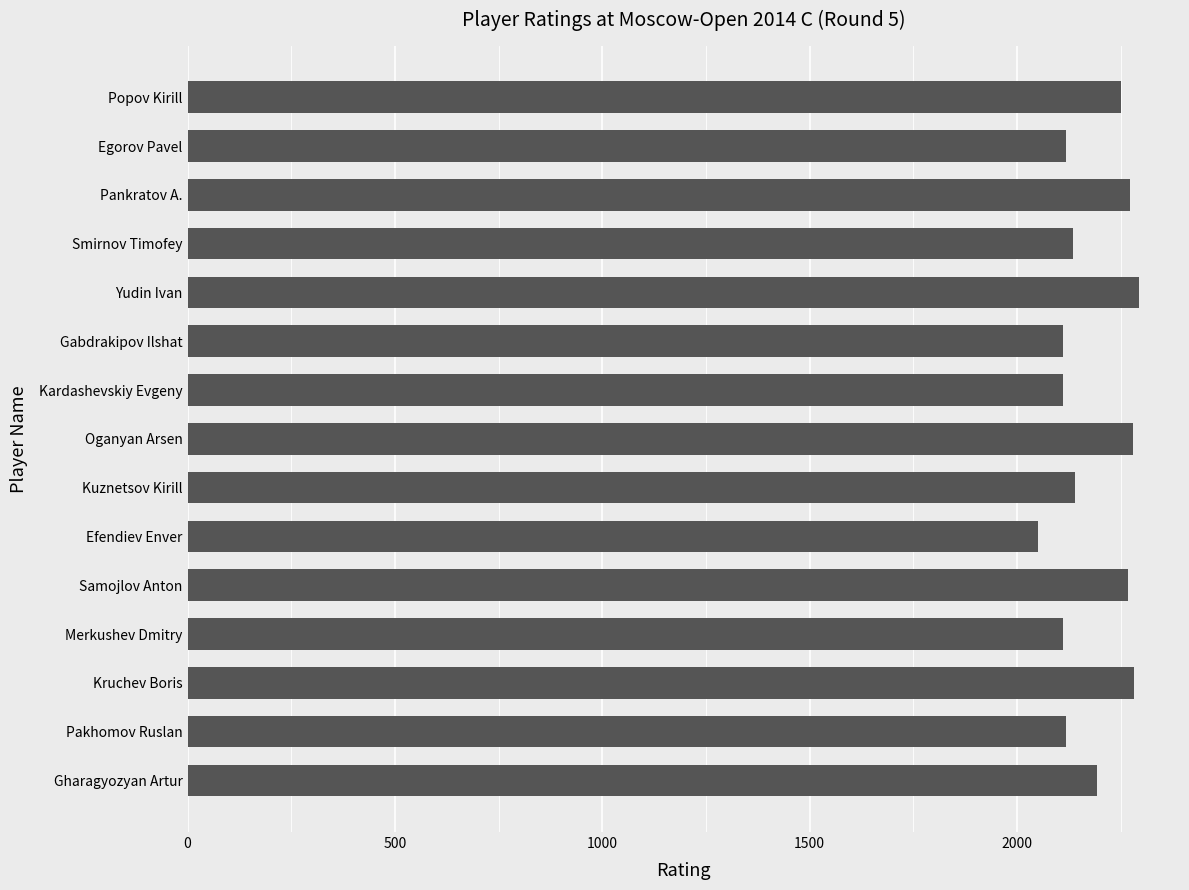

Which category has the lowest value across all series?

Efendiev Enver